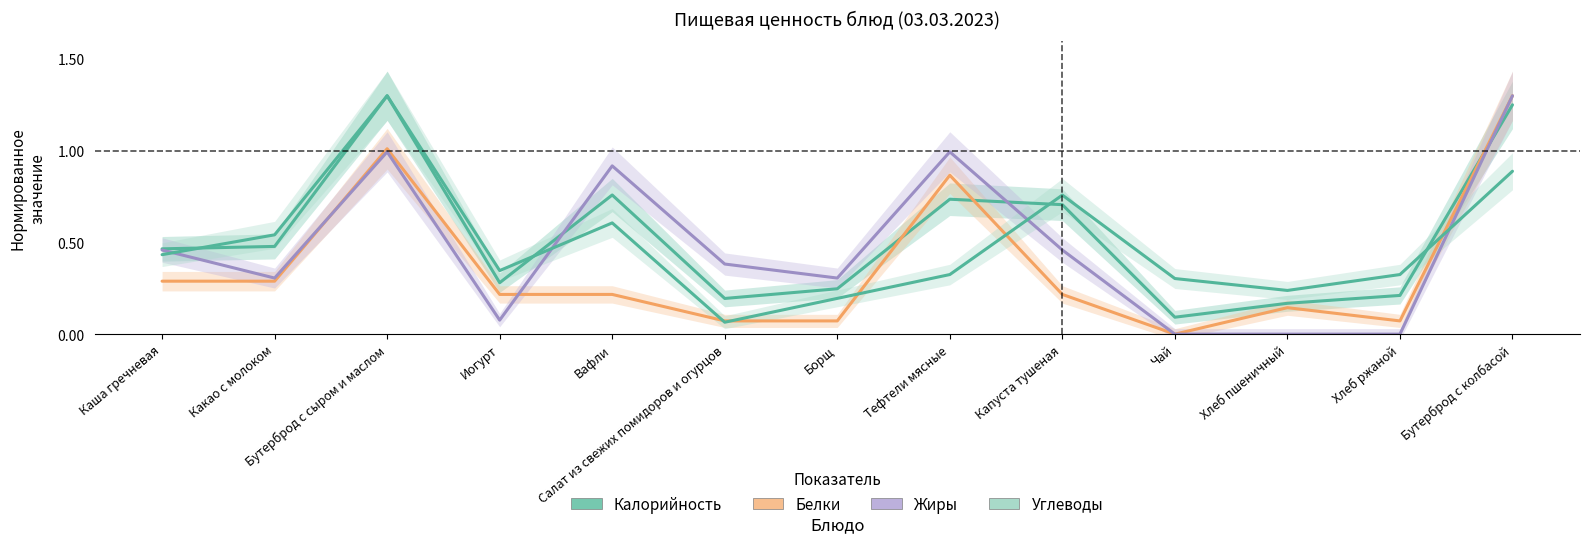

What is the label of the 13th point from the right?

Каша гречневая